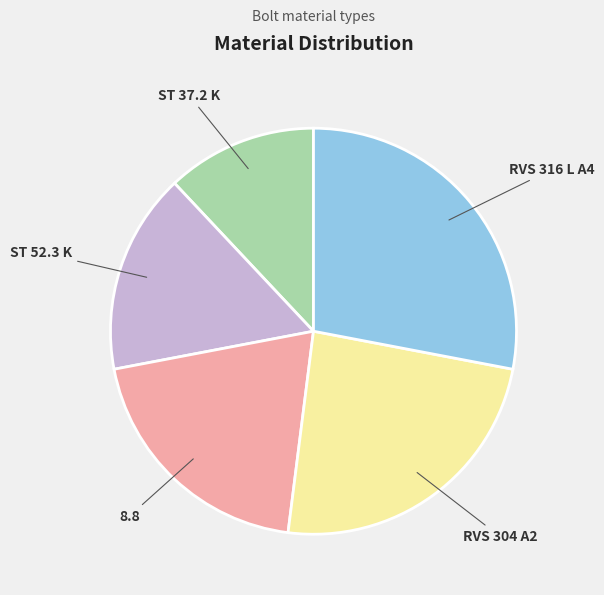

Which has a higher value, RVS 304 A2 or ST 52.3 K?

RVS 304 A2